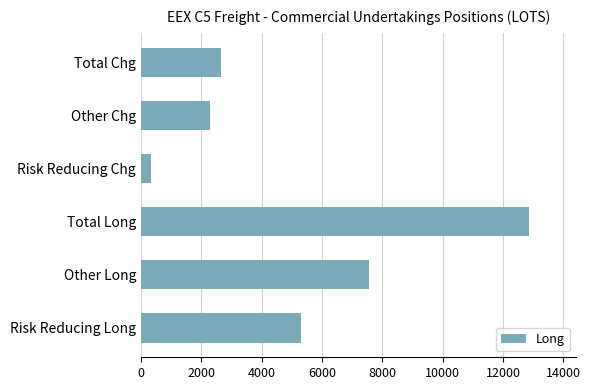

What is the minimum value shown in the chart?

350